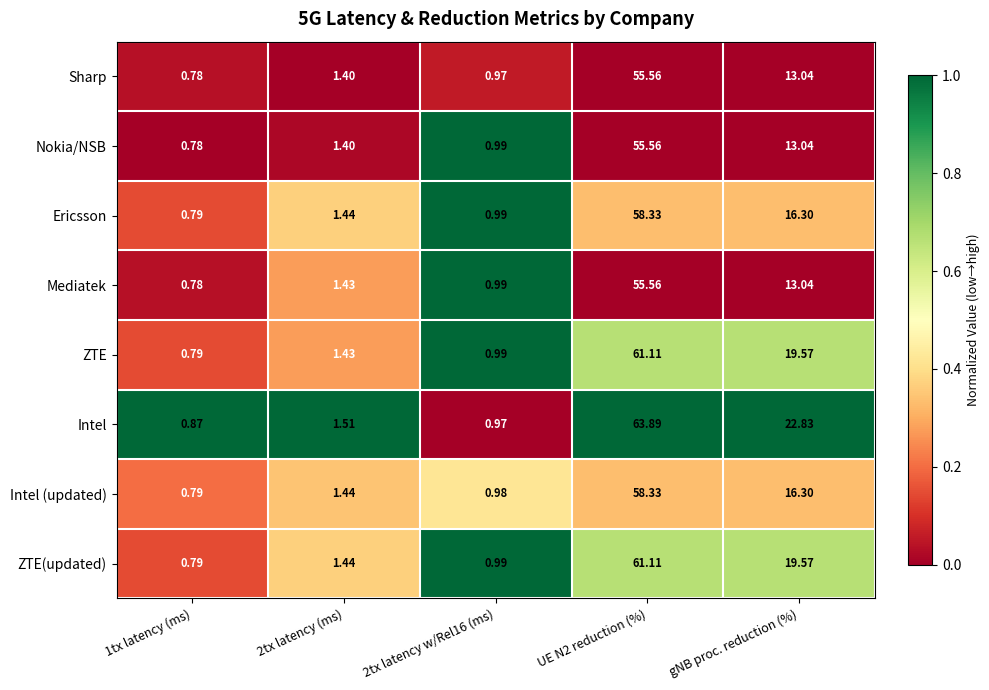

Where is Nokia/NSB nearest to the value 28?

gNB proc. reduction (%)